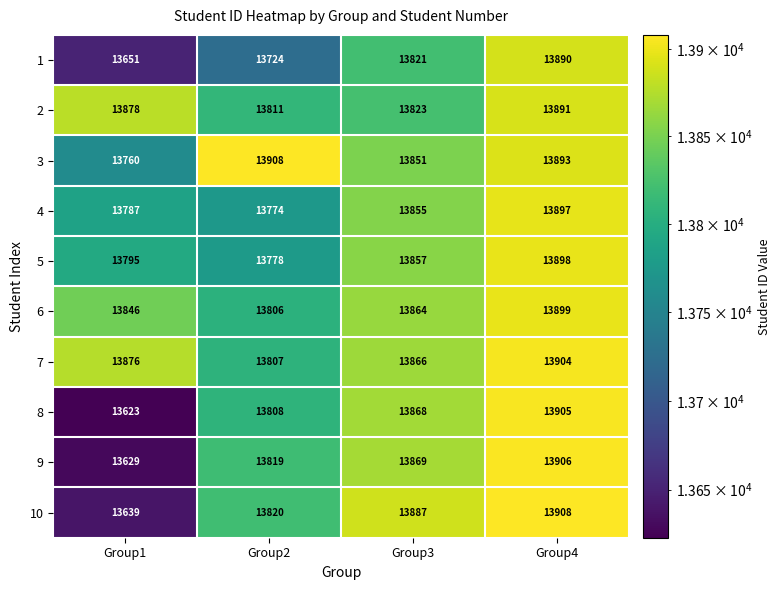

What is the difference between the 1 values at Group1 and Group2?

73